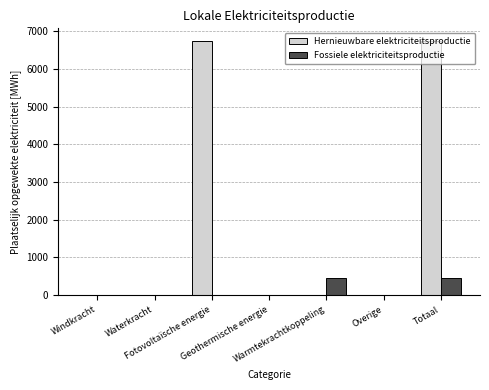

What is the highest value of the Hernieuwbare elektriciteitsproductie series?

6735.8